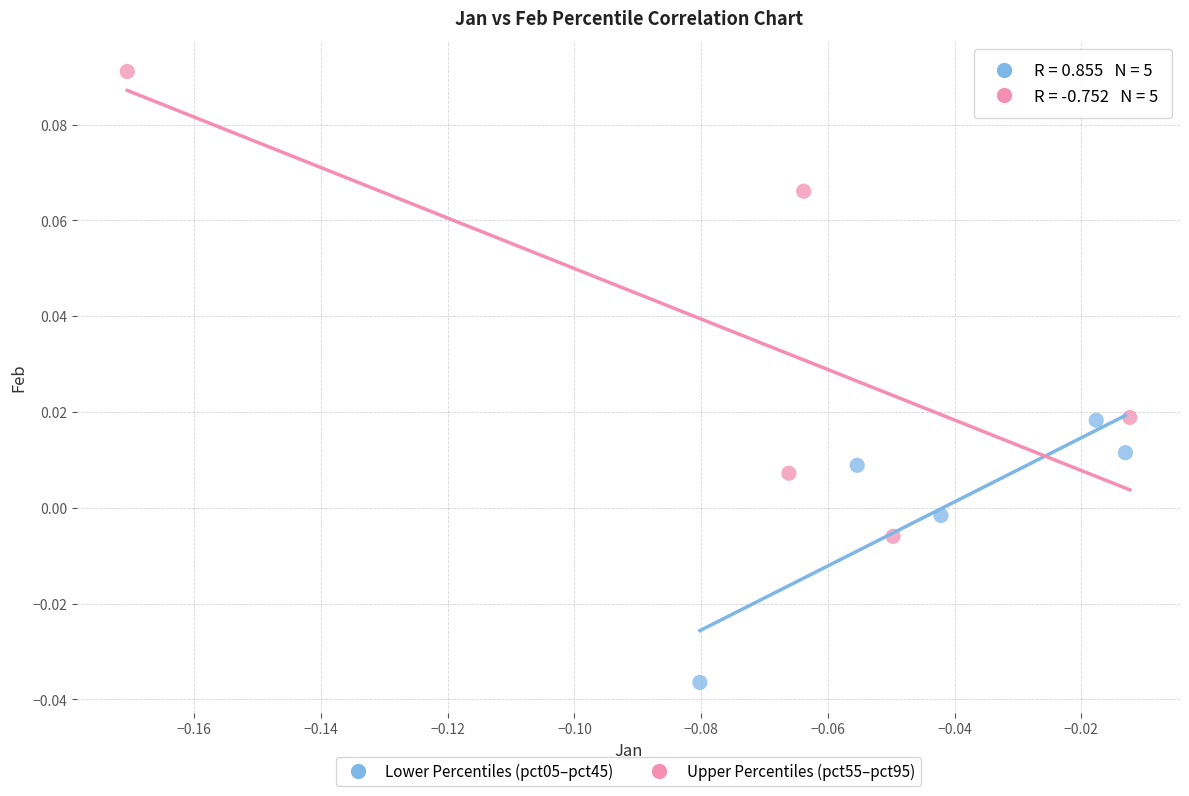

Which series reaches the minimum Y coordinate?

Lower Percentiles (pct05–pct45)